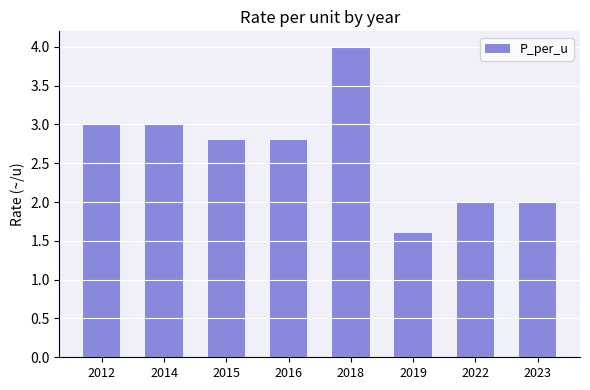

Reading right to left, transcribe all the data shown in this chart.

2023=2.0	2022=2.0	2019=1.6	2018=4.0	2016=2.8	2015=2.8	2014=3.0	2012=3.0